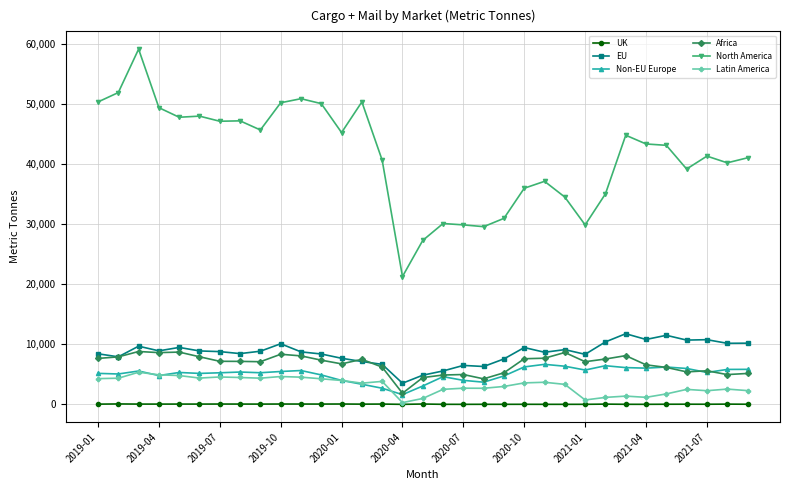

True or false: EU has more than 0 points higher than both neighbors.

True